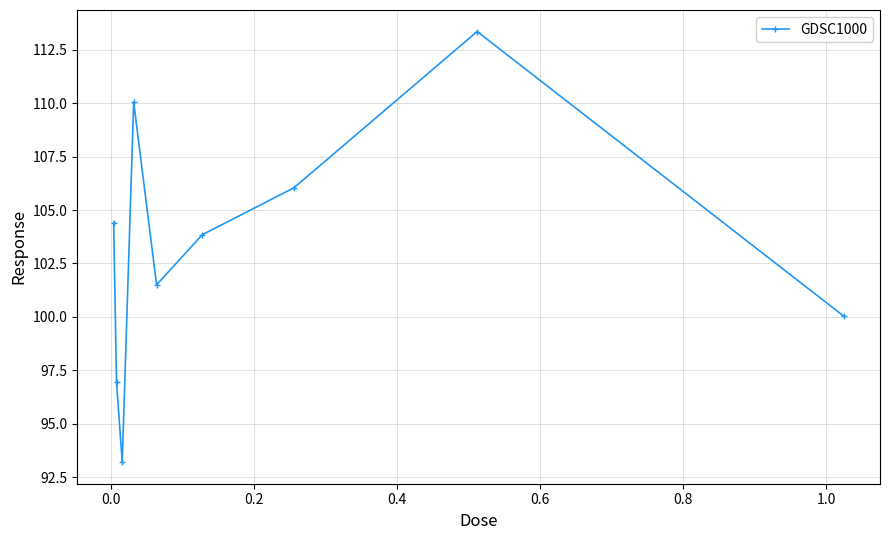

What is the smallest value displayed?

93.2